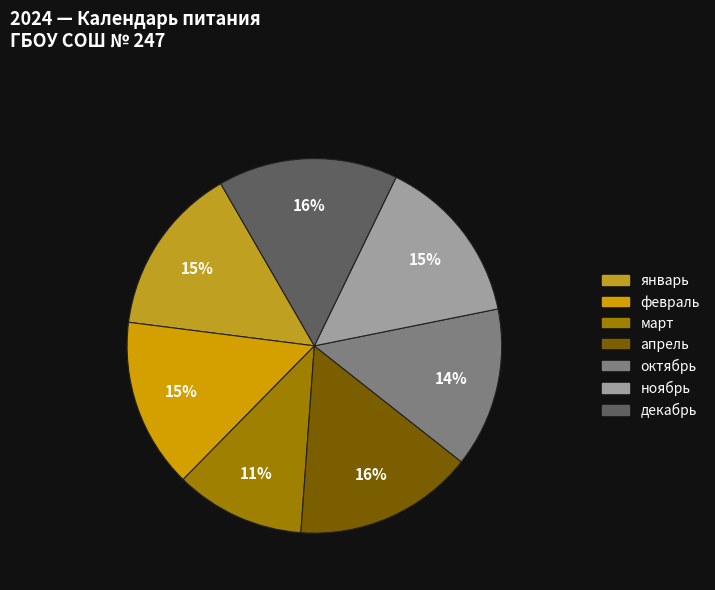

Which category has the biggest portion of the pie?

апрель